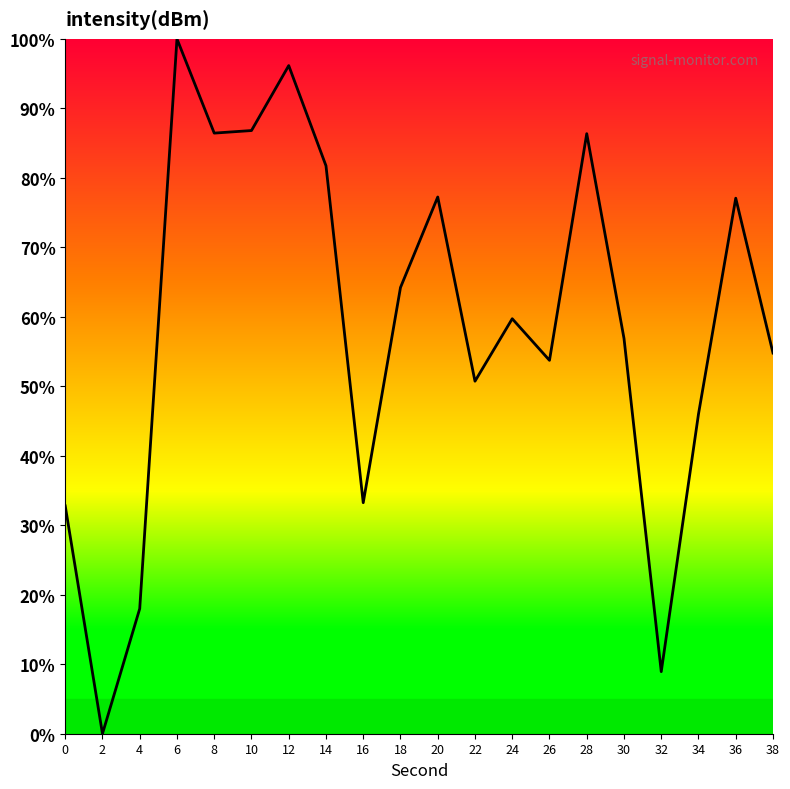

Read the value at 12.

96.2